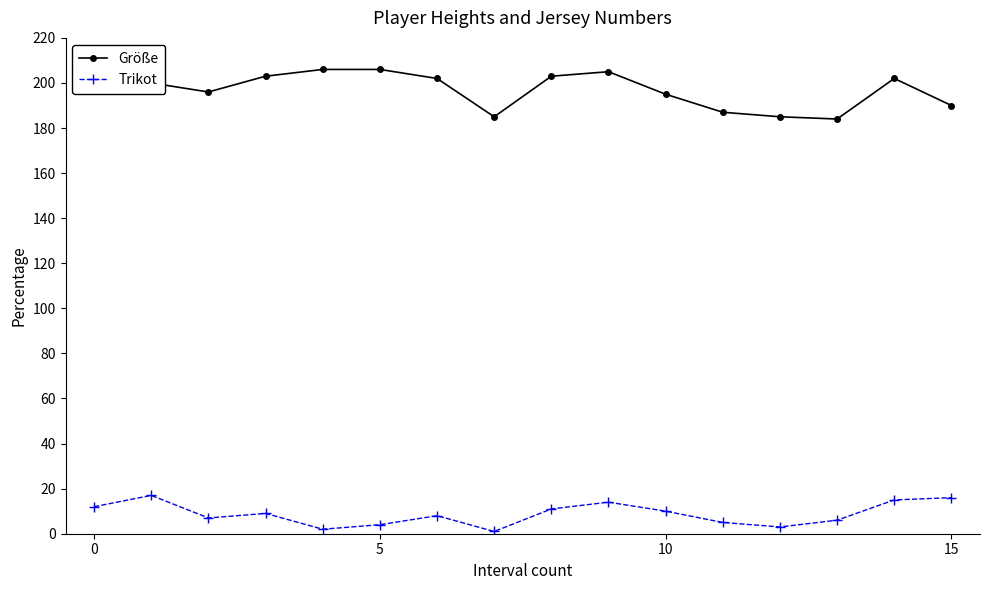

At how many categories does at least one series exceed 98?

16